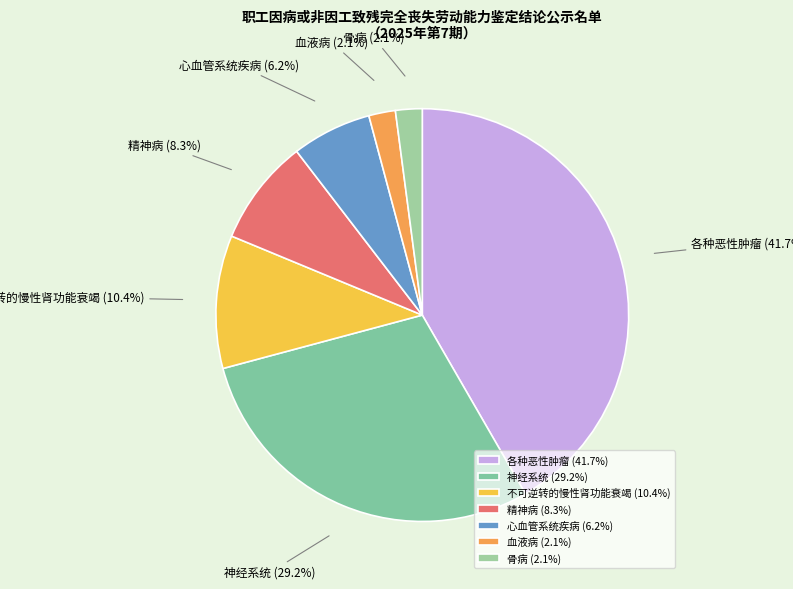

How many segments does this pie chart have?

7